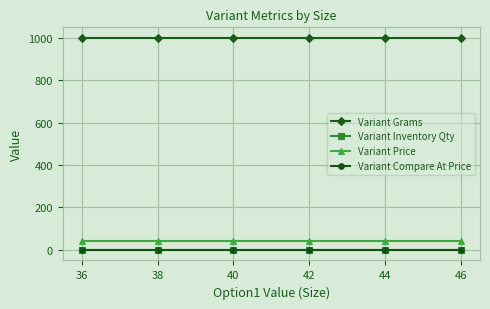

How many lines are shown in the chart?

4